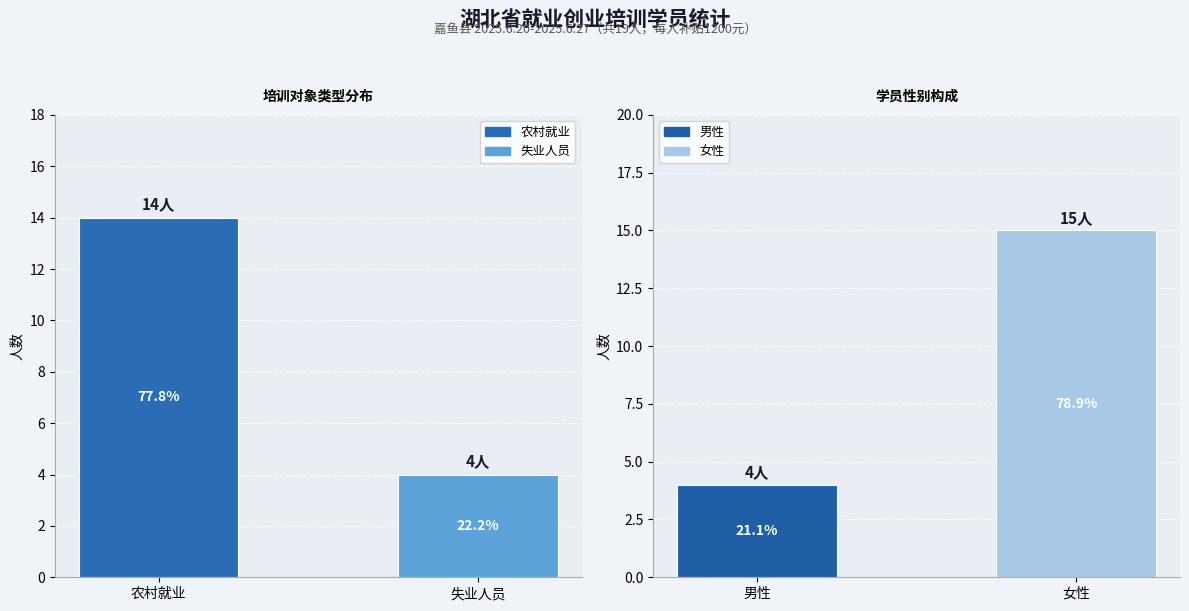

What is the difference between the maximum and minimum values?

10